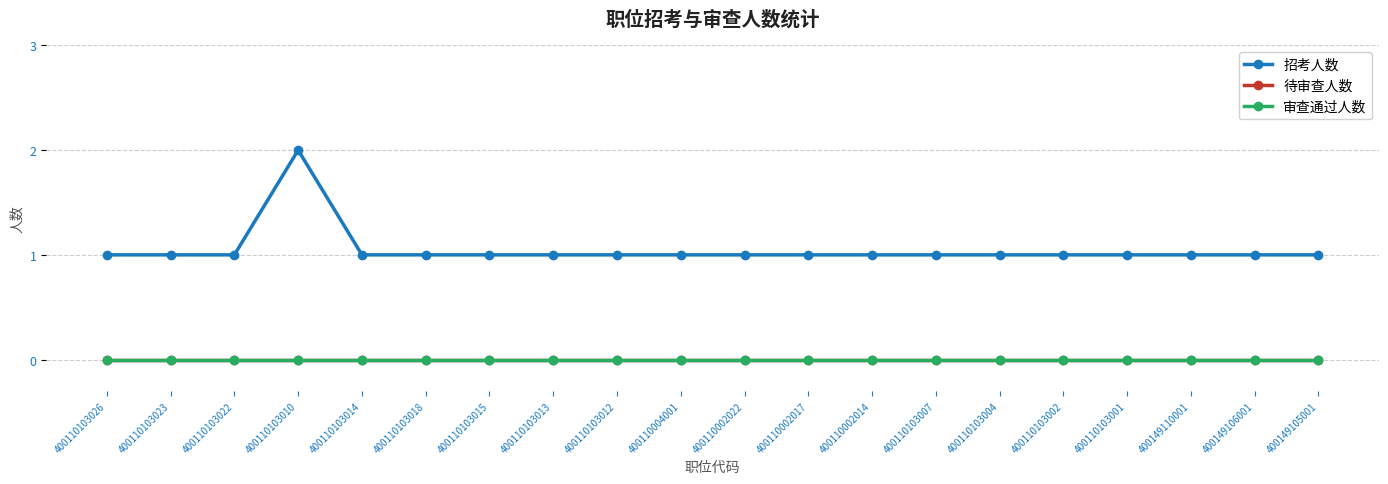

Is this an area chart (filled region under the line)?

No